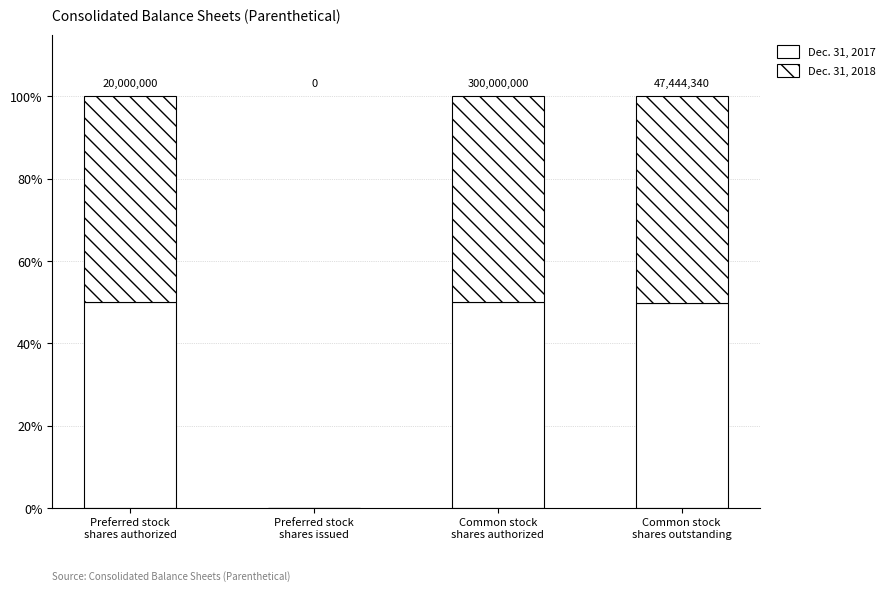

List the labels in order of Dec. 31, 2018 value, smallest first.

Preferred stock
shares issued, Preferred stock
shares authorized, Common stock
shares authorized, Common stock
shares outstanding